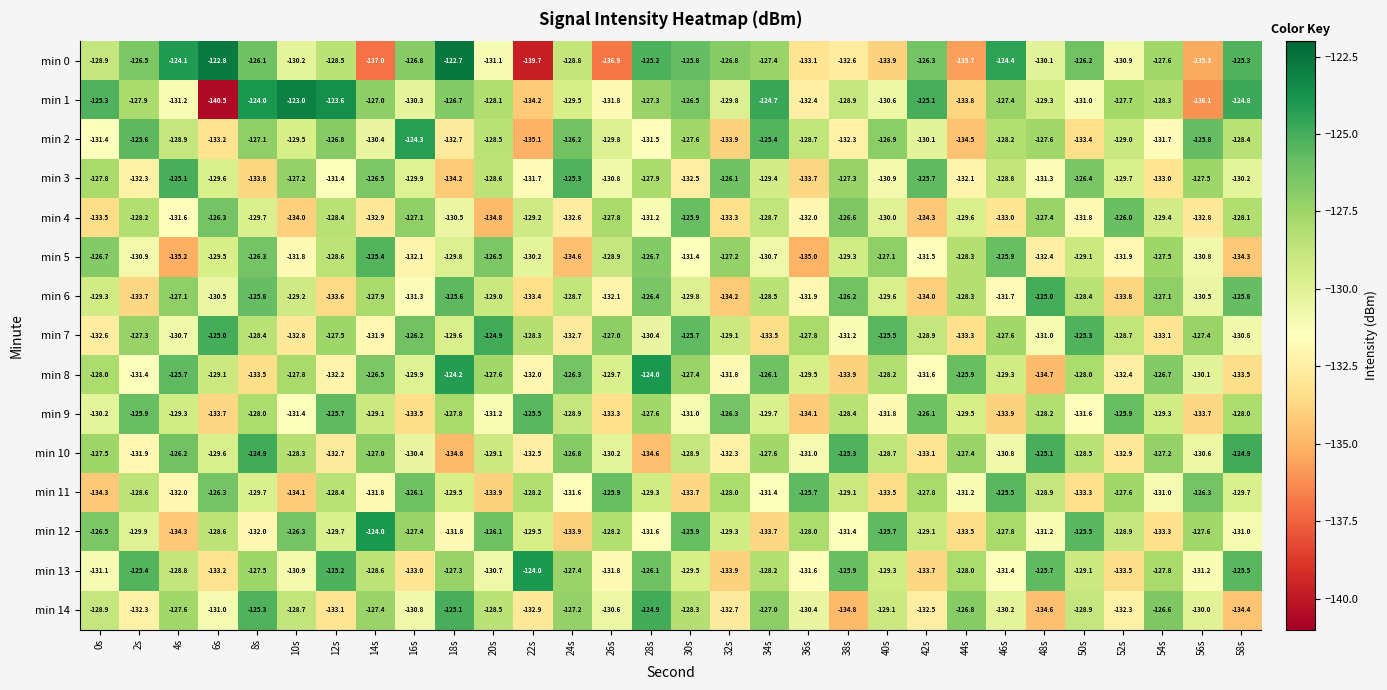

Which label corresponds to the smallest value in the chart?

6s